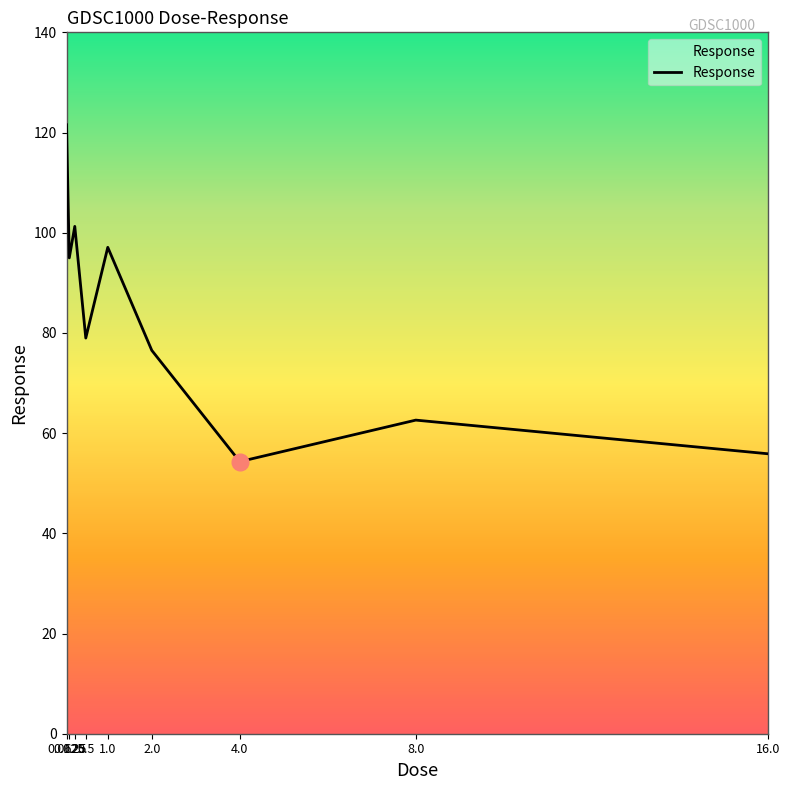

Reading left to right, list all the values displayed in this chart.

121.6	95.0	101.3	79.0	97.1	76.5	54.3	62.6	55.9